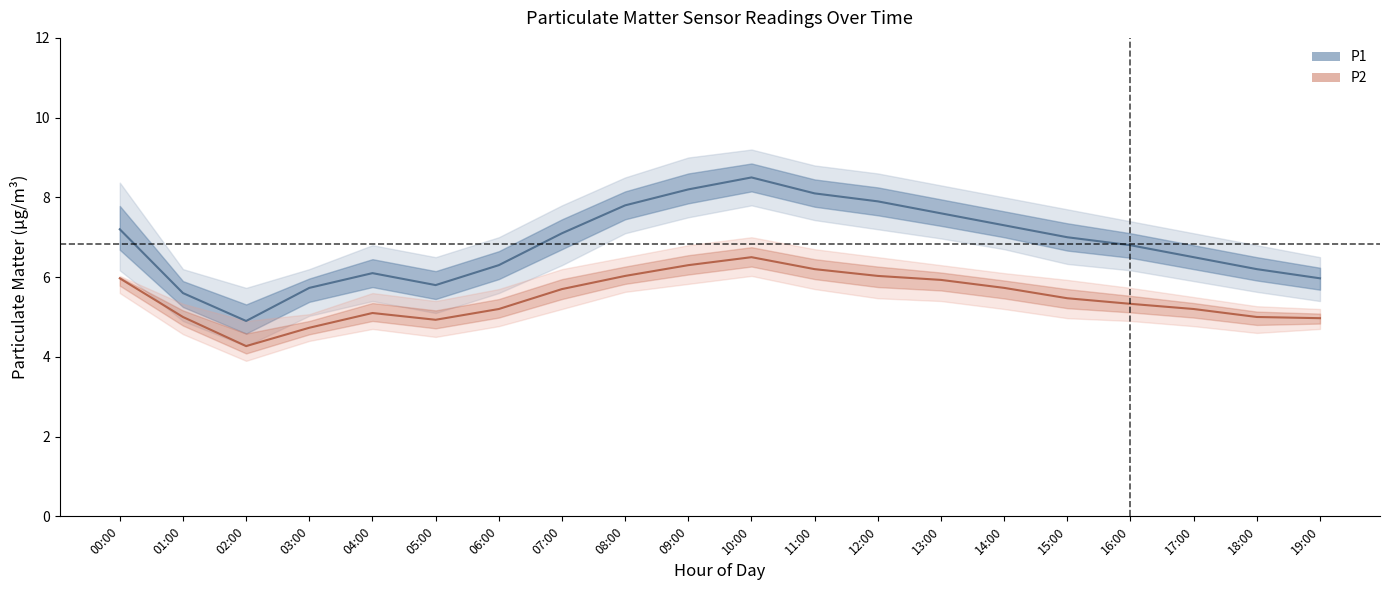

What is the average value of the P2_lower series?

5.0